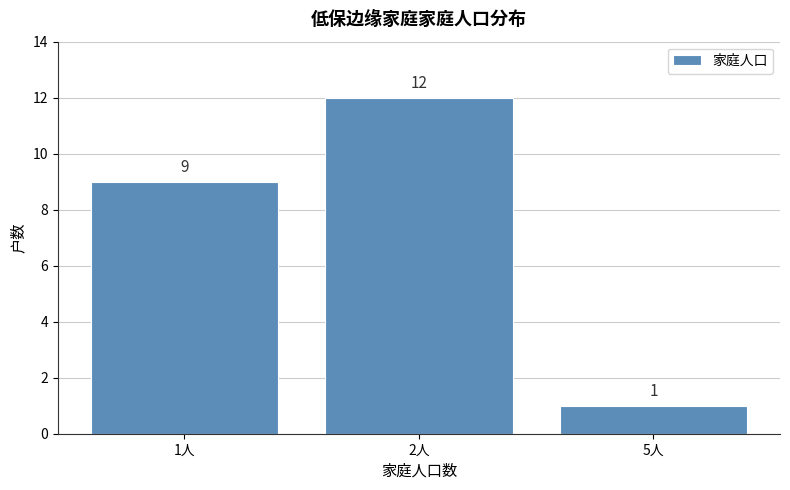

What is the label of the 2nd bar from the left?

2人